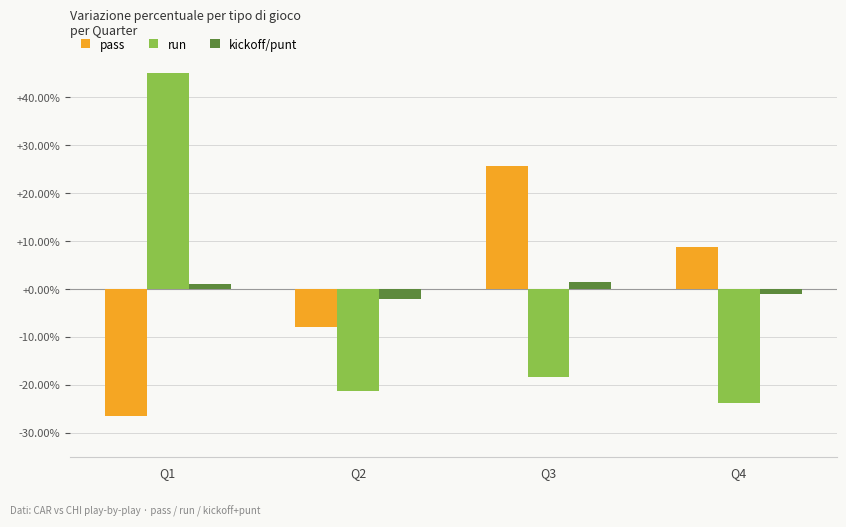

At which category does the chart reach its minimum across all series?

Q1